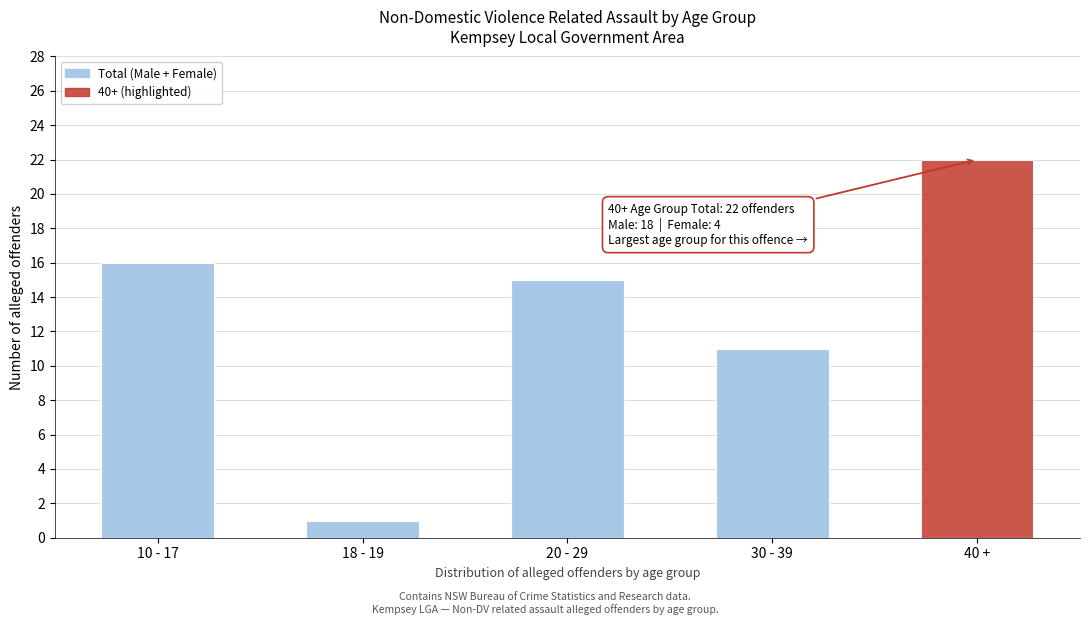

Reading right to left, list all the values displayed in this chart.

40 +=22	30 - 39=11	20 - 29=15	18 - 19=1	10 - 17=16